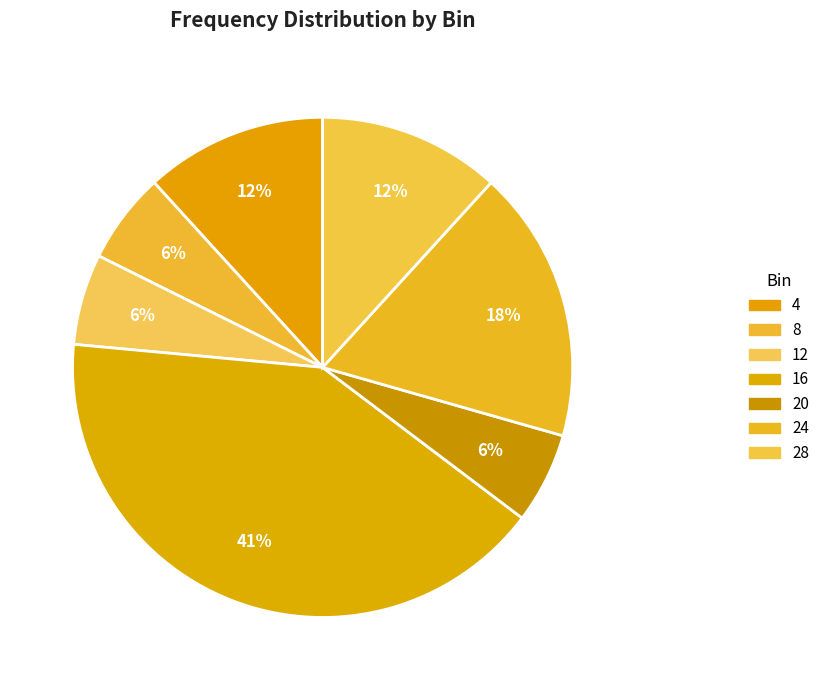

To the nearest percent, what percentage of the pie is 20?

6%